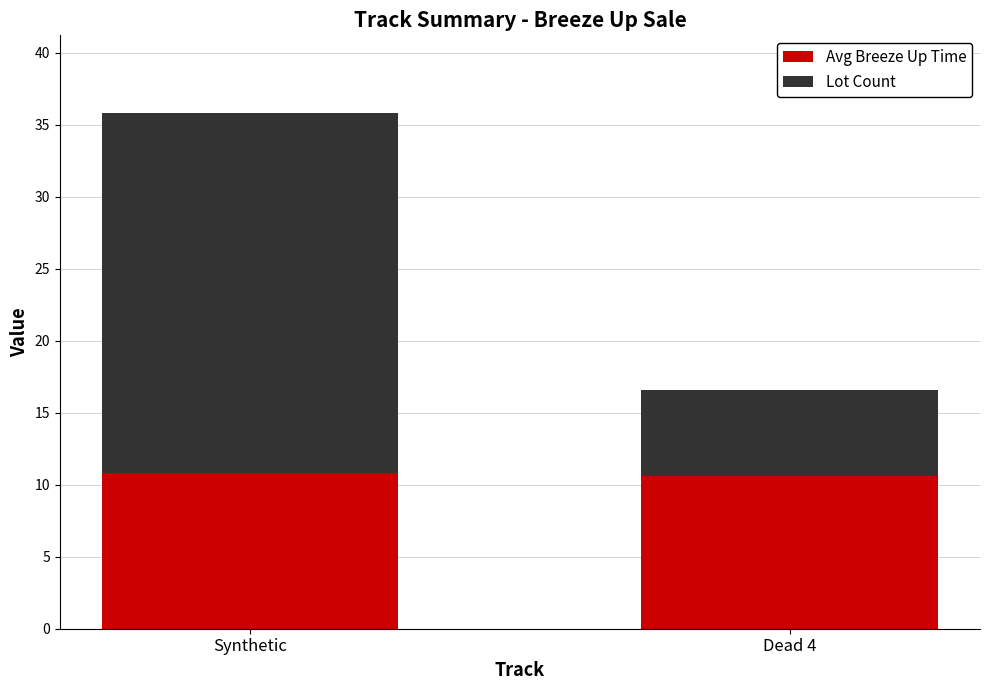

True or false: Avg Breeze Up Time has a value of 4.5 at Dead 4.

False